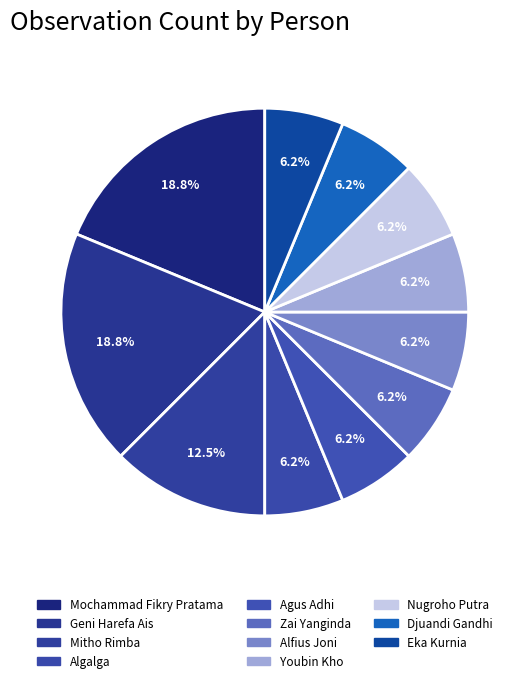

How many segments does this pie chart have?

11